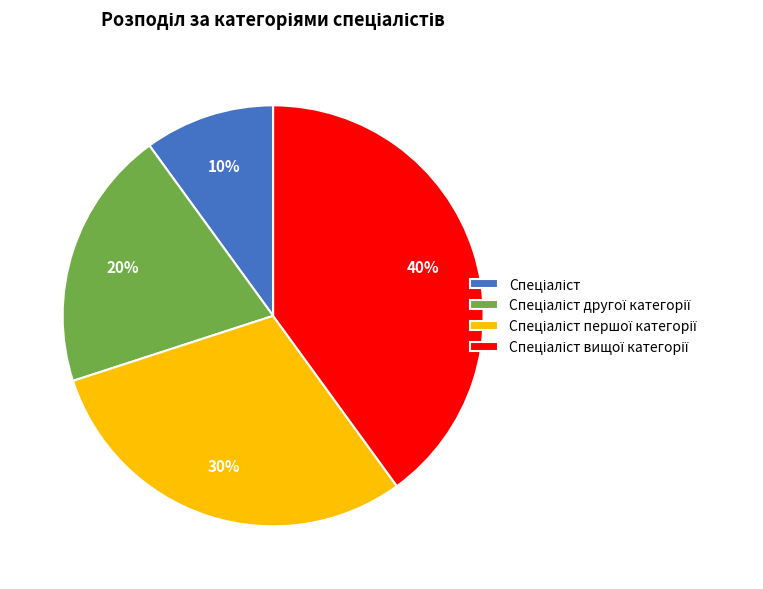

Is there any slice that represents more than half of the pie?

No